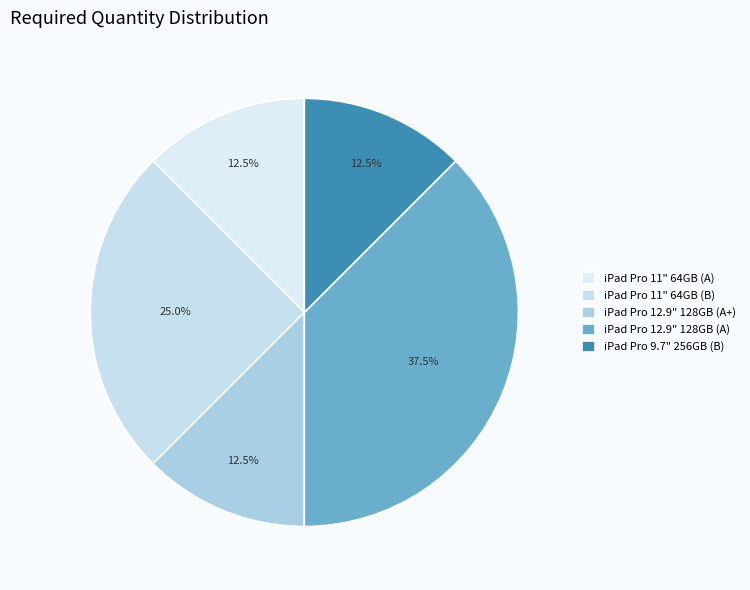

The iPad Pro 12.9" 128GB (A+) slice represents 7% of the pie. True or false?

False